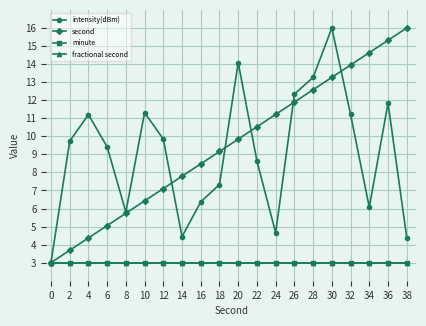

Rank the categories by fractional second value from lowest to highest.

0, 2, 4, 6, 8, 10, 12, 14, 16, 18, 20, 22, 24, 26, 28, 30, 32, 34, 36, 38